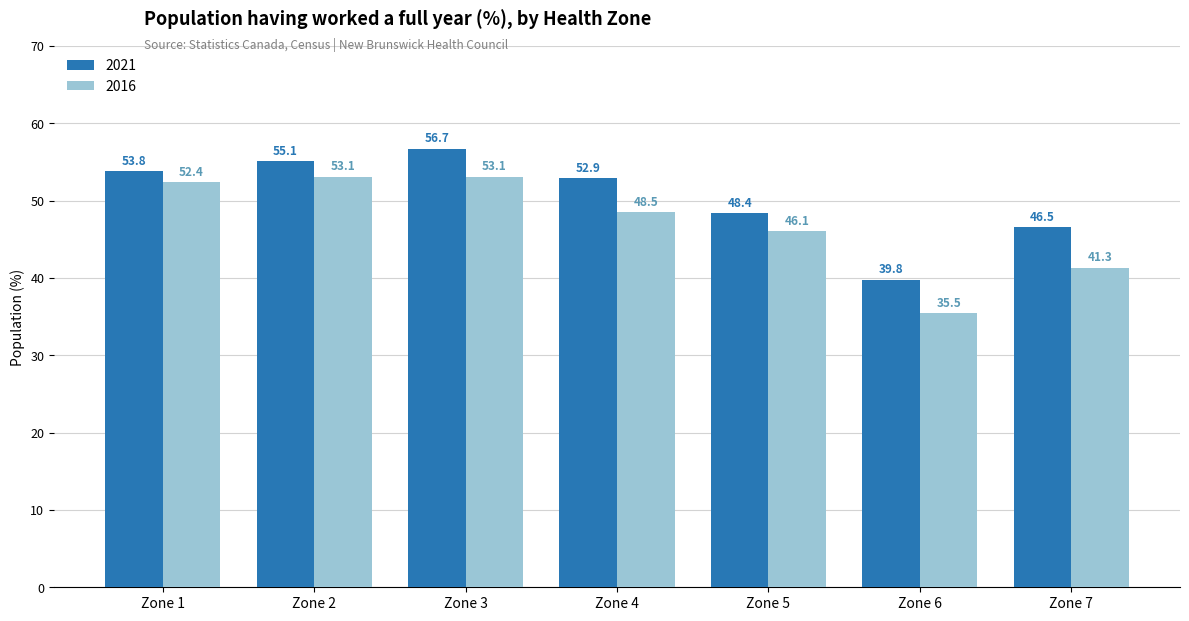

Which series has the largest total across all categories?

2021